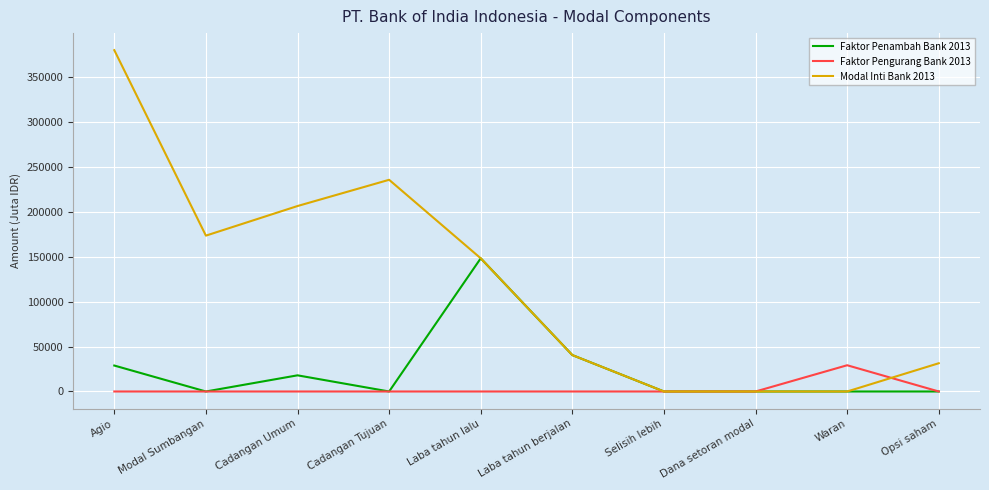

What is the total value across all series at Modal Sumbangan?

173600